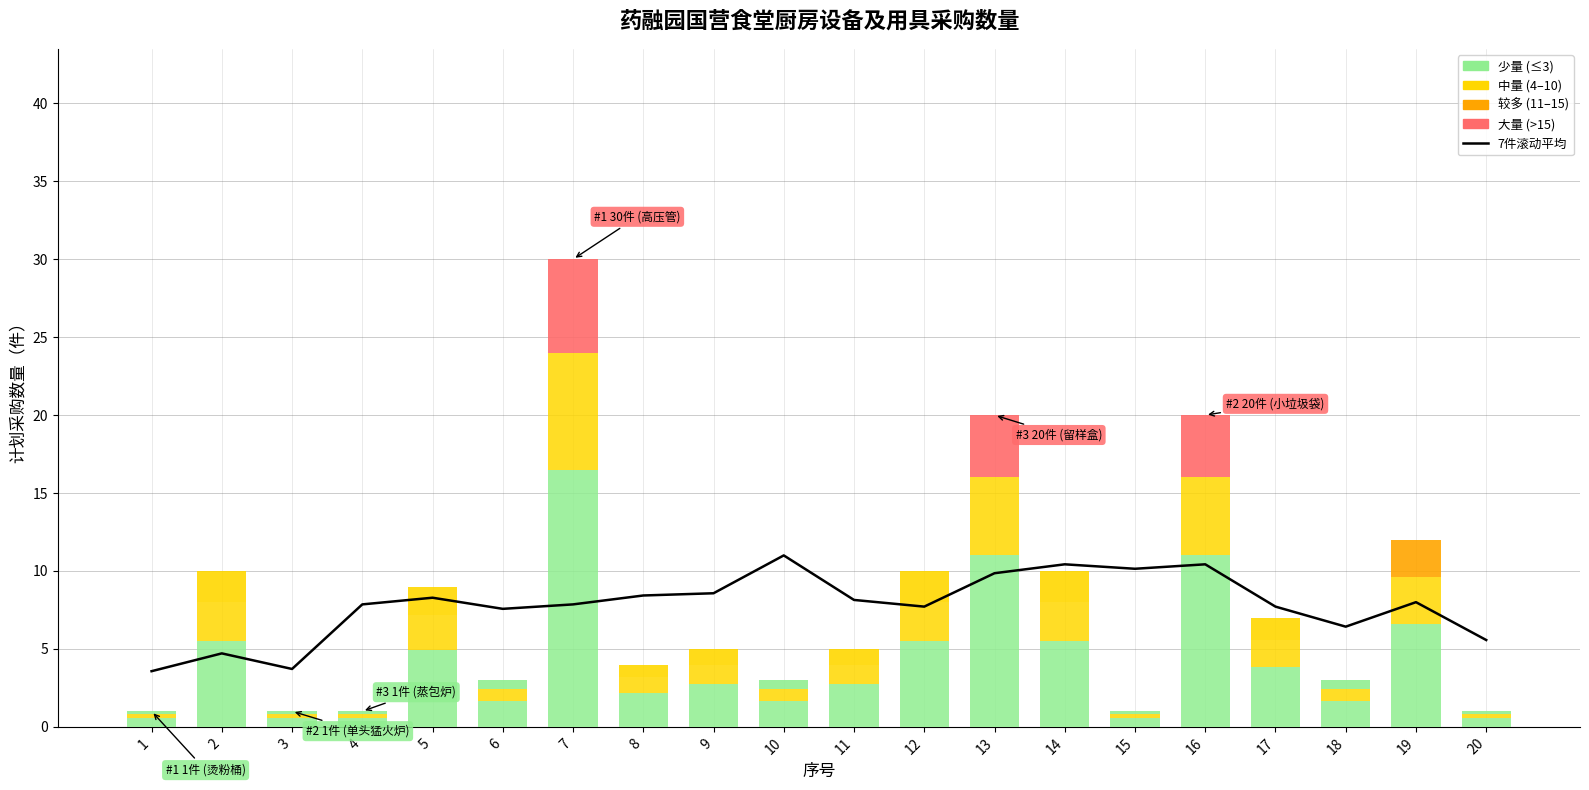

At which label is the value closest to 7?

6